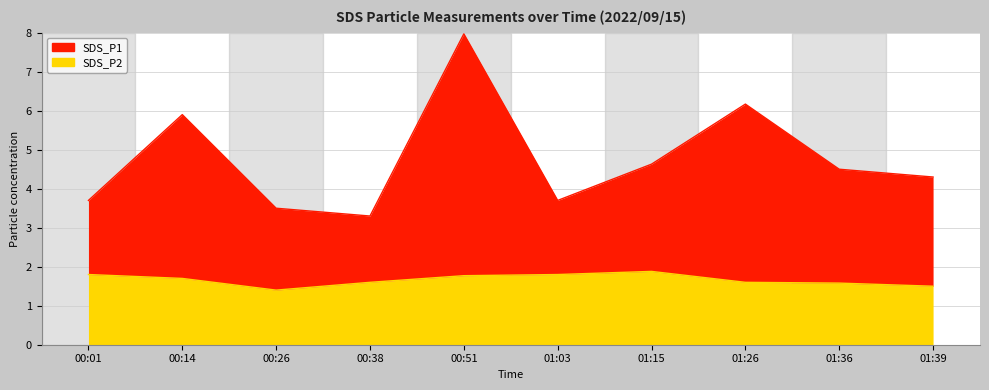

How many series are shown in this chart?

2